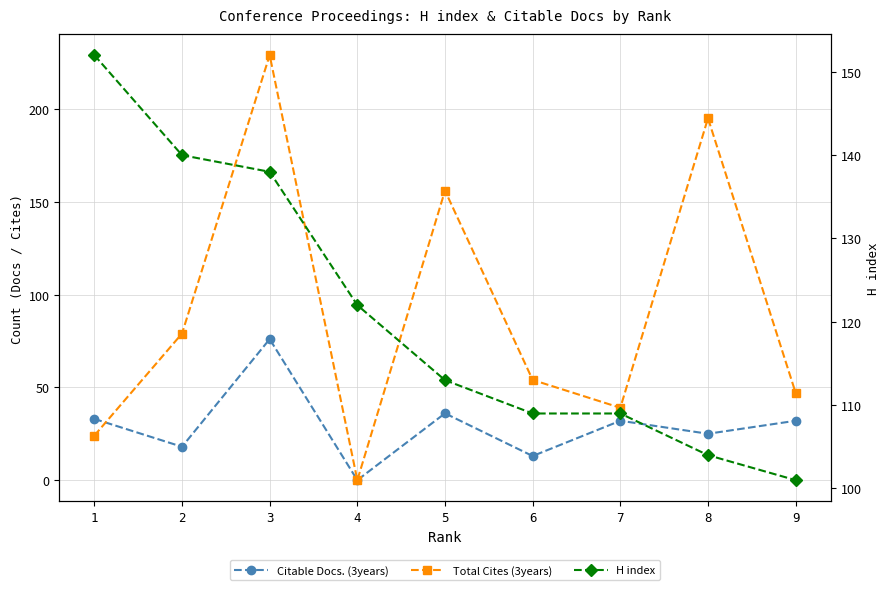

List the labels in order of Citable Docs. (3years) value, smallest first.

4, 6, 2, 8, 7, 9, 1, 5, 3